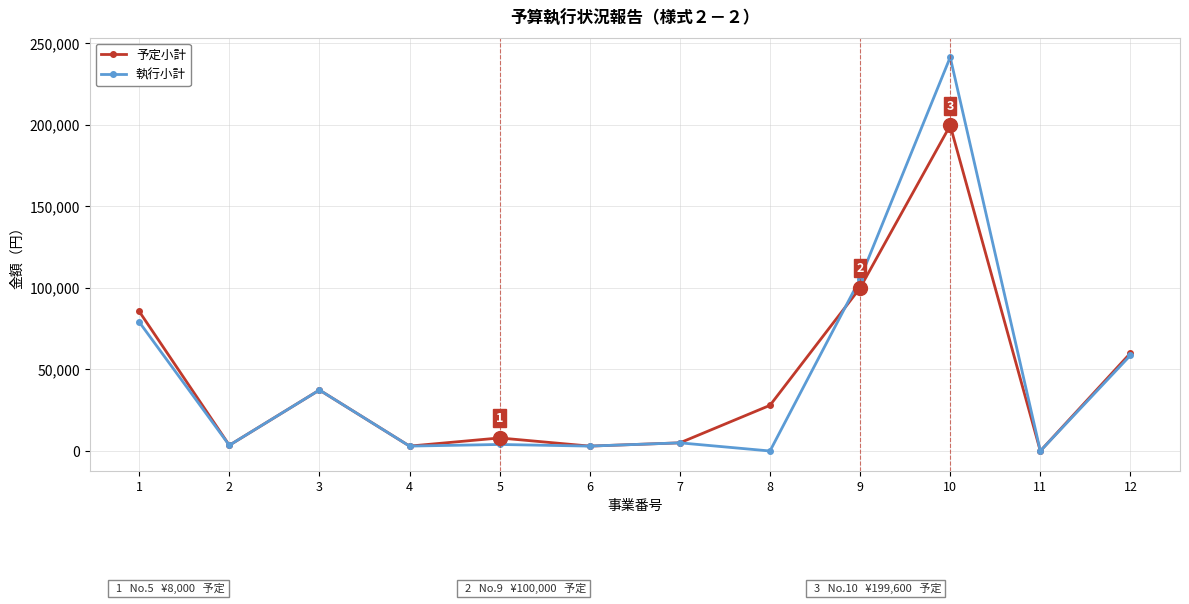

The value of 予定小計 at 1 is 85580. True or false?

True